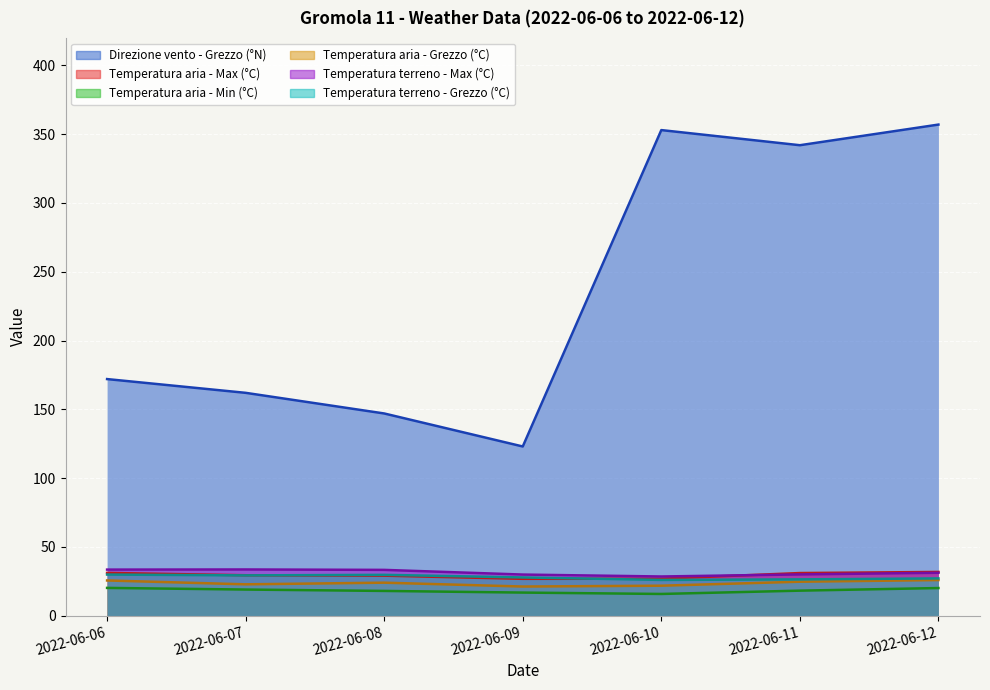

How many data points in Temperatura terreno - Max (°C) are above 31?

4